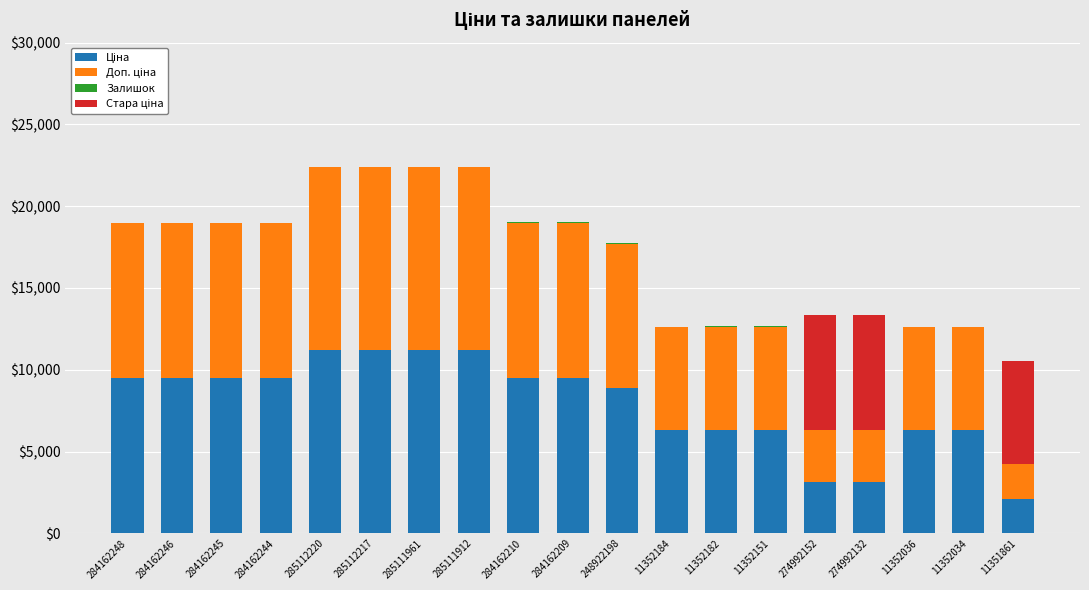

The value of Стара ціна at 274992152 is 7017.6. True or false?

True